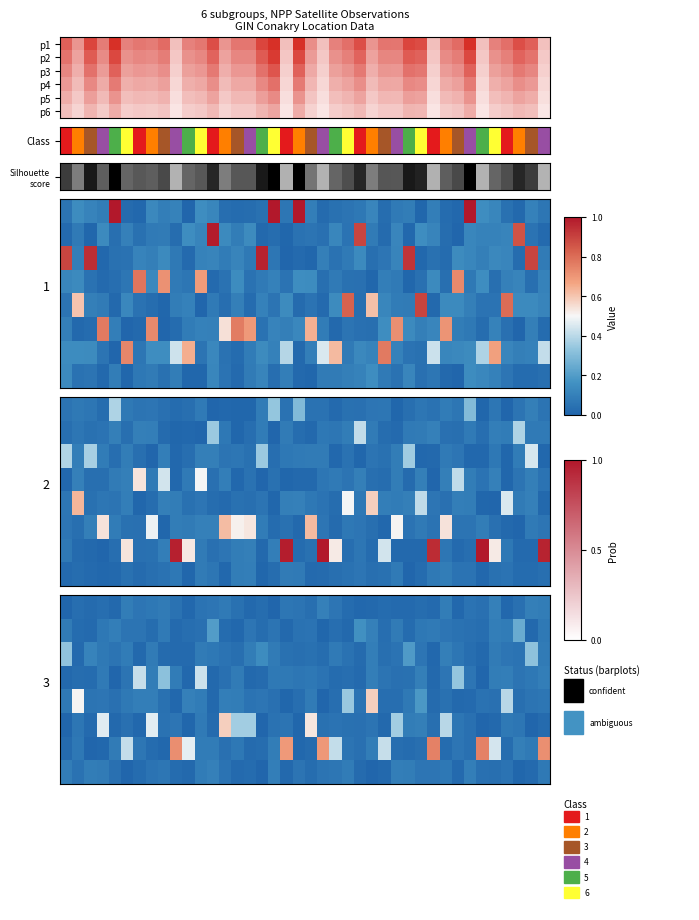

At how many categories does at least one series exceed 0?

40